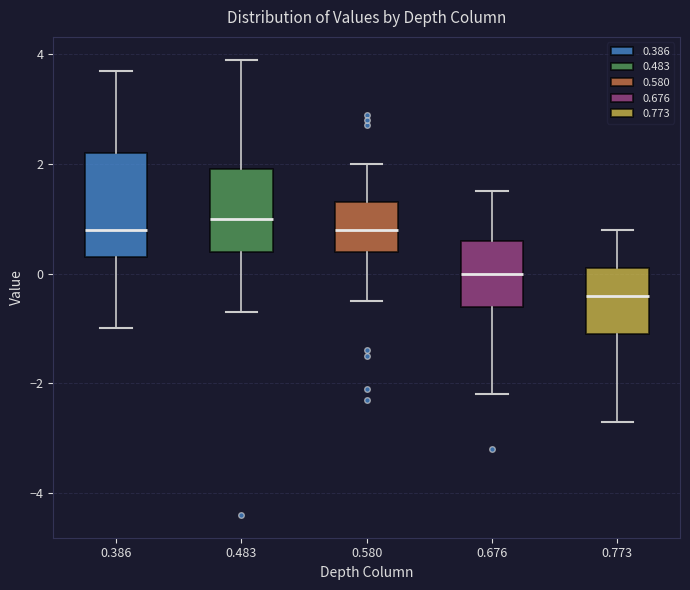

Reading left to right, transcribe this box plot: for each box, give where its median line is, the range the box spans, and where its two whiskers end, as read against the y-axis. The values are not printed on the chart, so give them approximately, as read against the axis.

0.386: median 0.8, box 0.4 to 2.2, whiskers -1.0 to 3.8
0.483: median 1.0, box 0.4 to 2.0, whiskers -0.6 to 4.0
0.580: median 0.8, box 0.4 to 1.4, whiskers -0.4 to 2.0
0.676: median 0.0, box -0.6 to 0.6, whiskers -2.2 to 1.6
0.773: median -0.4, box -1.0 to 0.2, whiskers -2.6 to 0.8